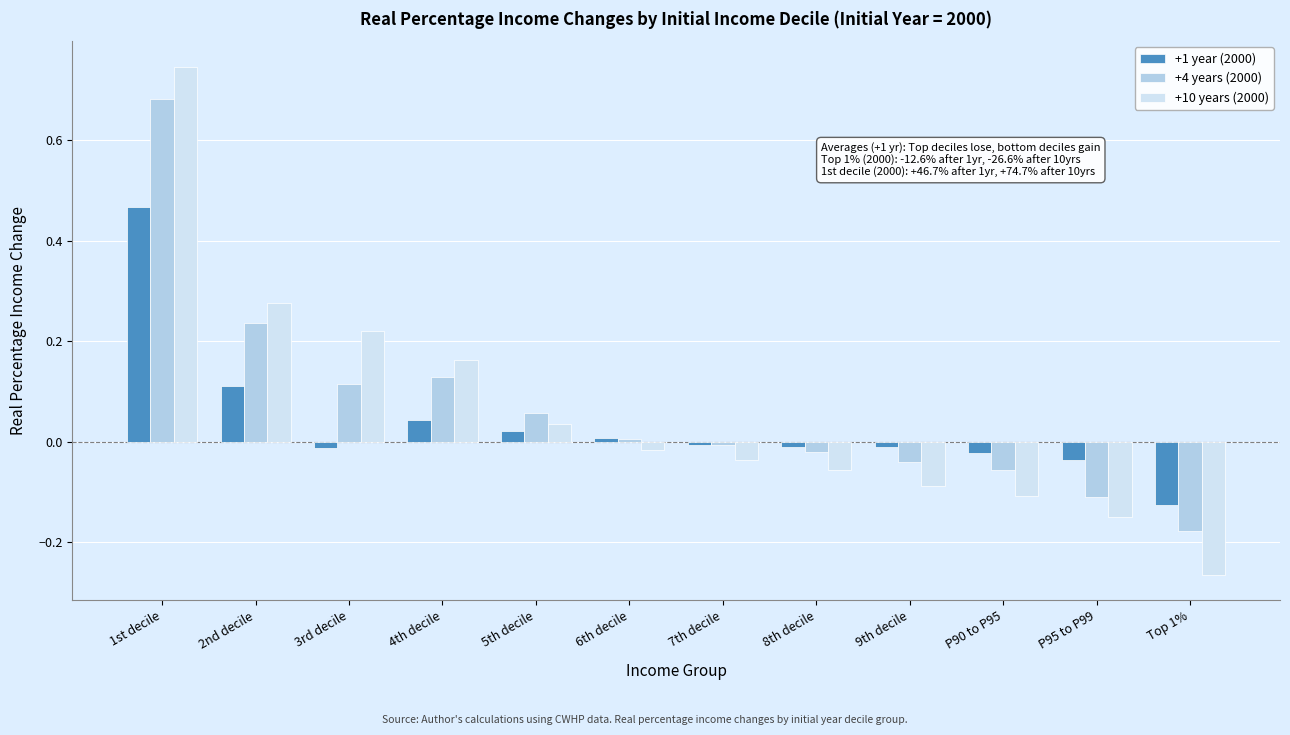

True or false: +4 years (2000) has a value of 0.0 at 6th decile.

True